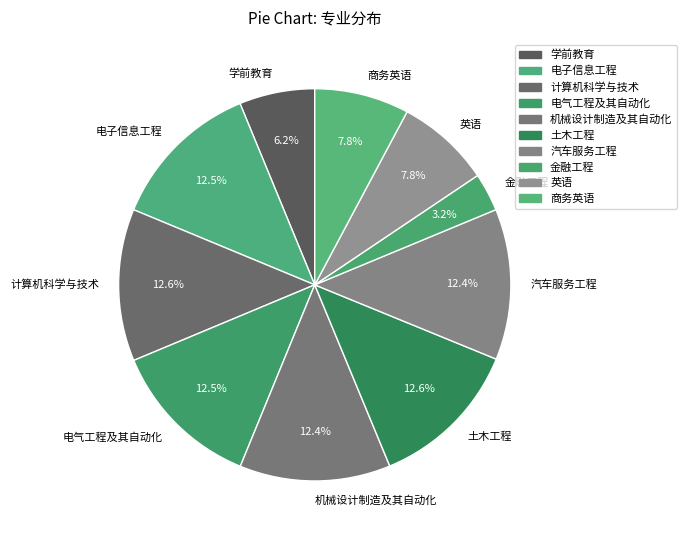

Does any single category account for the majority?

No